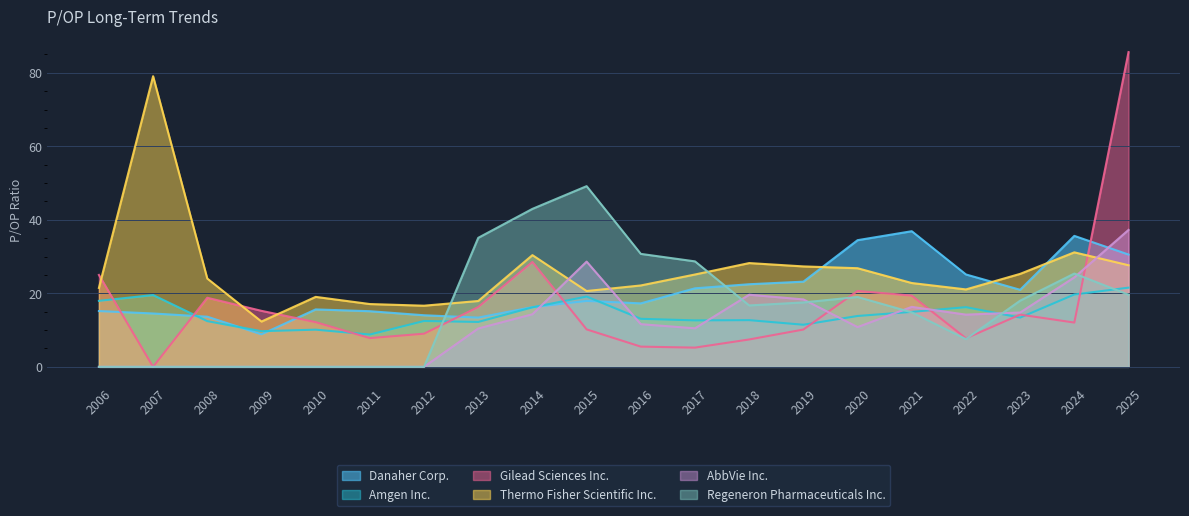

What is the sum of the Gilead Sciences Inc. values at 2015 and 2006?

35.2